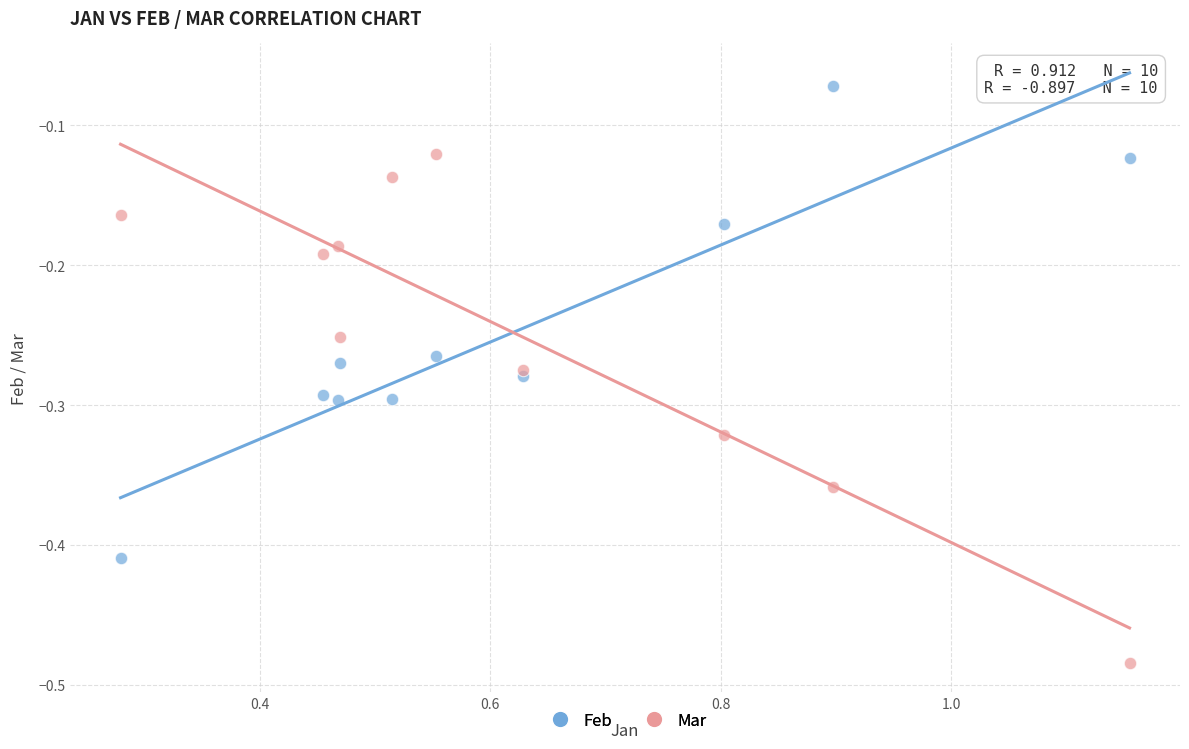

Which series reaches the maximum Y coordinate?

Feb